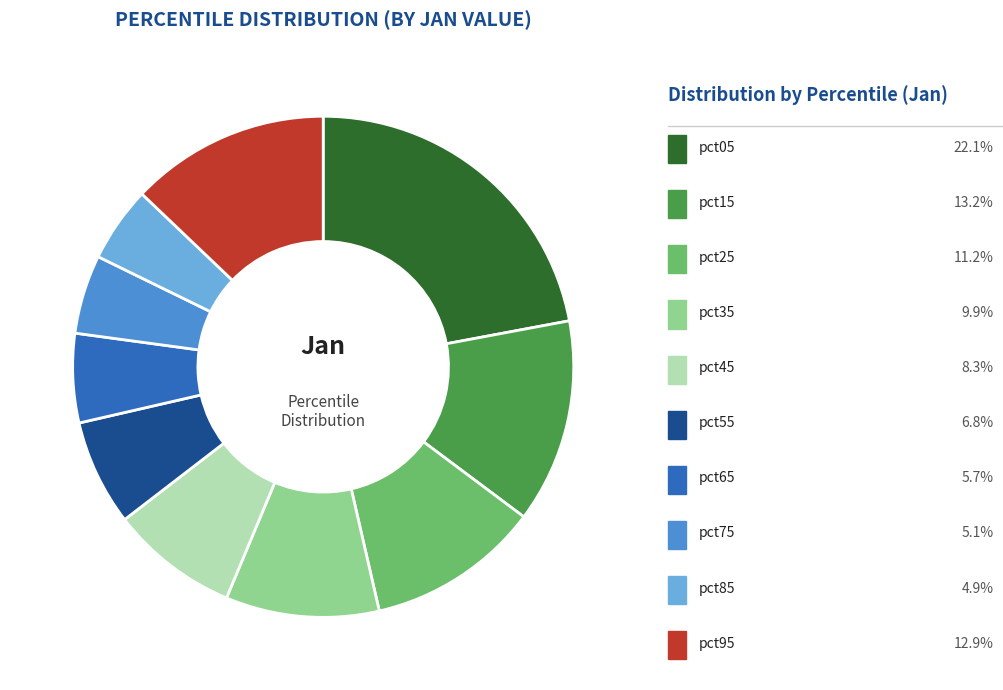

What percentage do pct65 and pct55 together represent?

12.6%